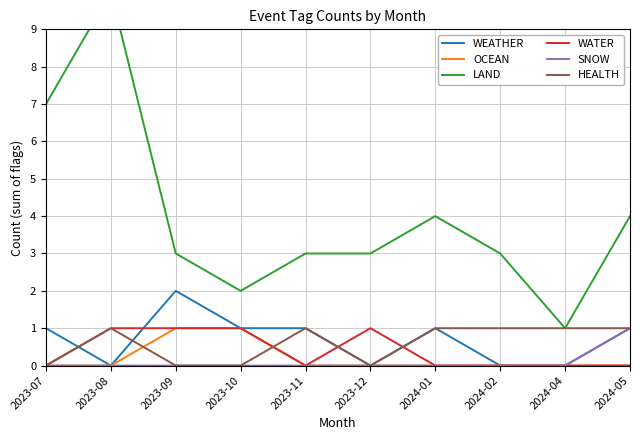

Where is WEATHER nearest to the value 1?

2023-07